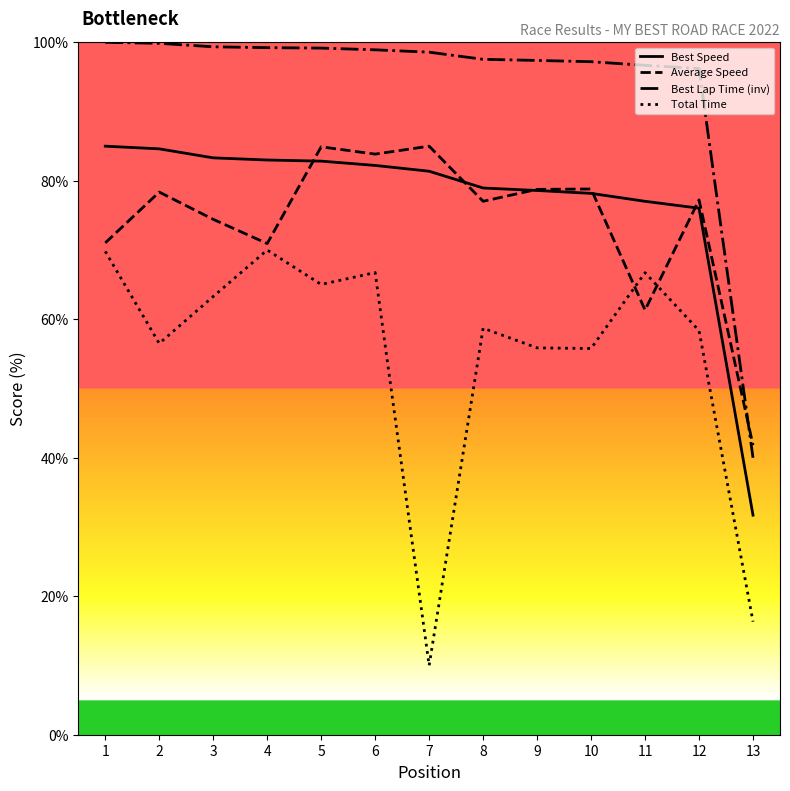

The value of Total Time at 5 is 65.0. True or false?

True